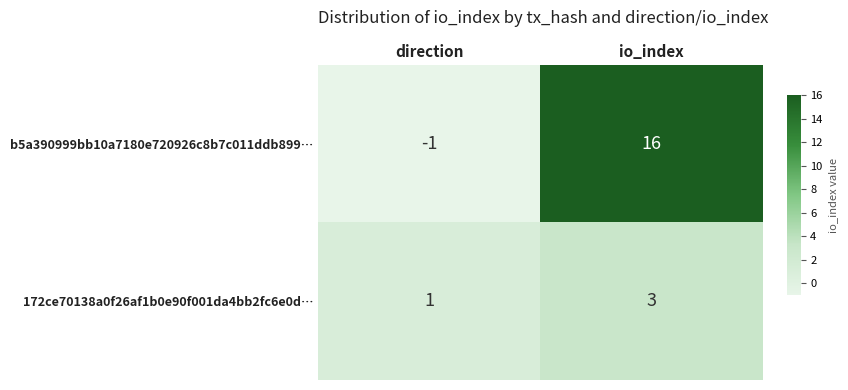

List the series in order of their overall mean, highest first.

b5a390999bb10a7180e720926c8b7c011ddb899…, 172ce70138a0f26af1b0e90f001da4bb2fc6e0d…